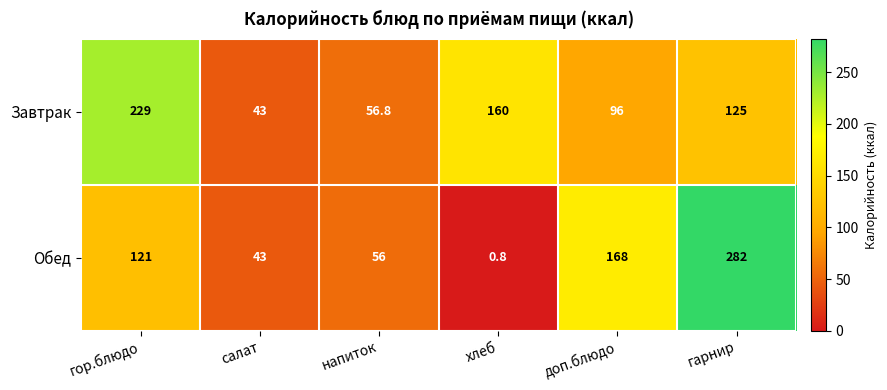

Read the Завтрак value at доп.блюдо.

96.0